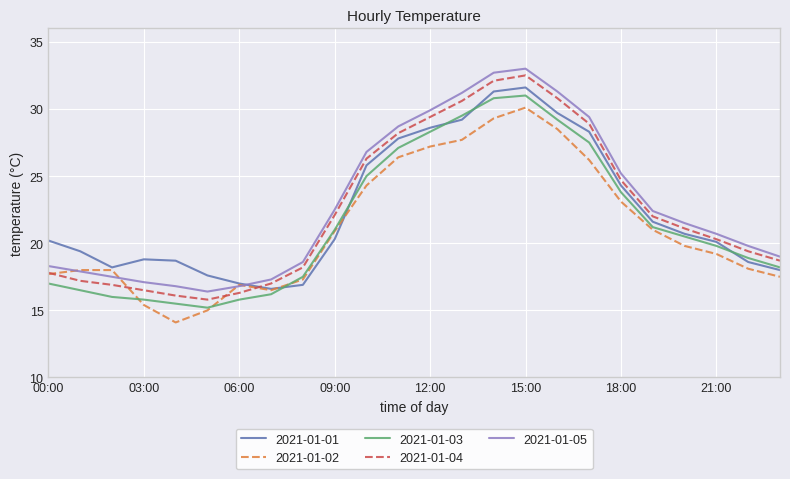

Which series has the largest total across all categories?

2021-01-05